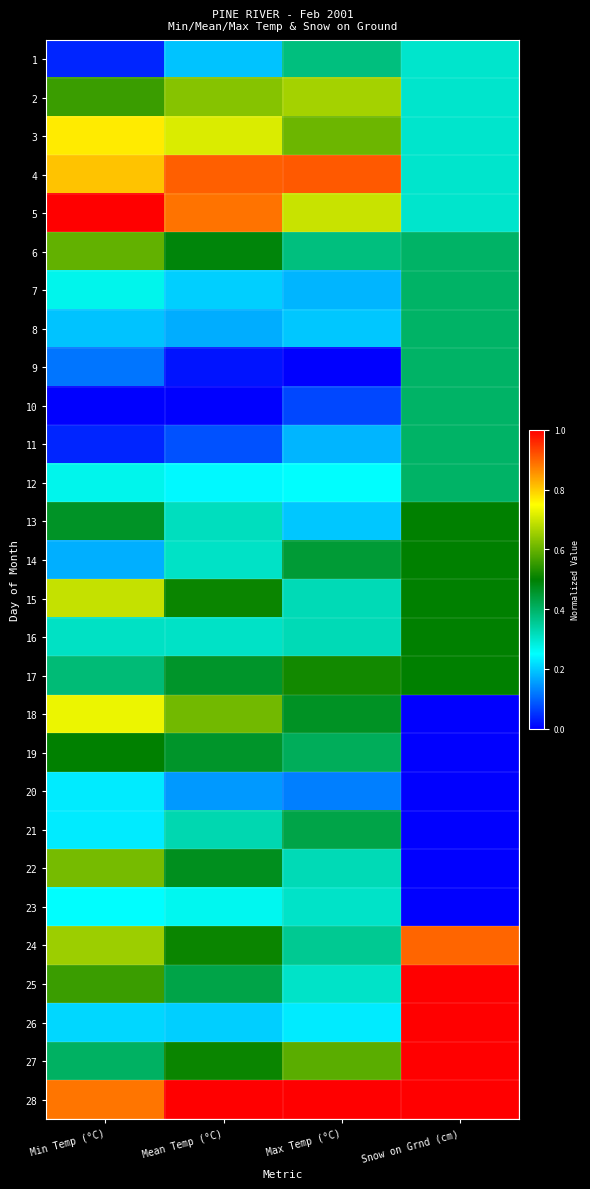

At how many categories does at least one series exceed 0?

4